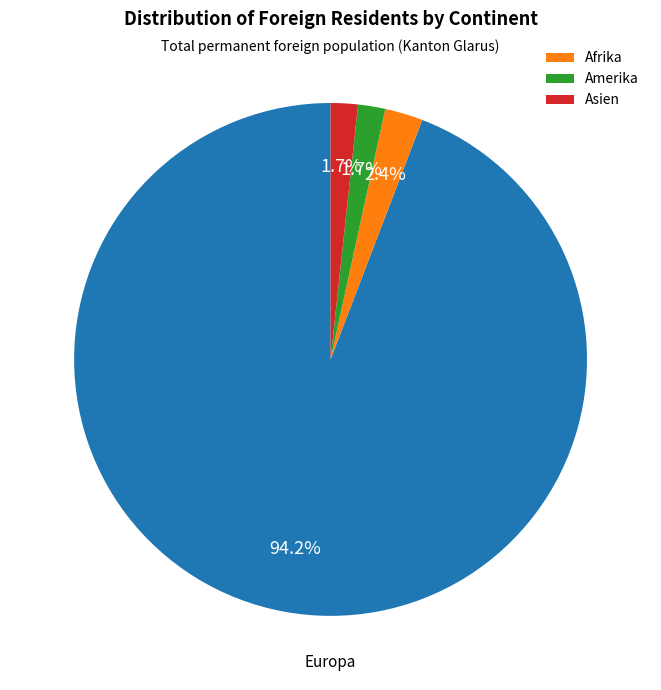

Does any single category account for the majority?

Yes